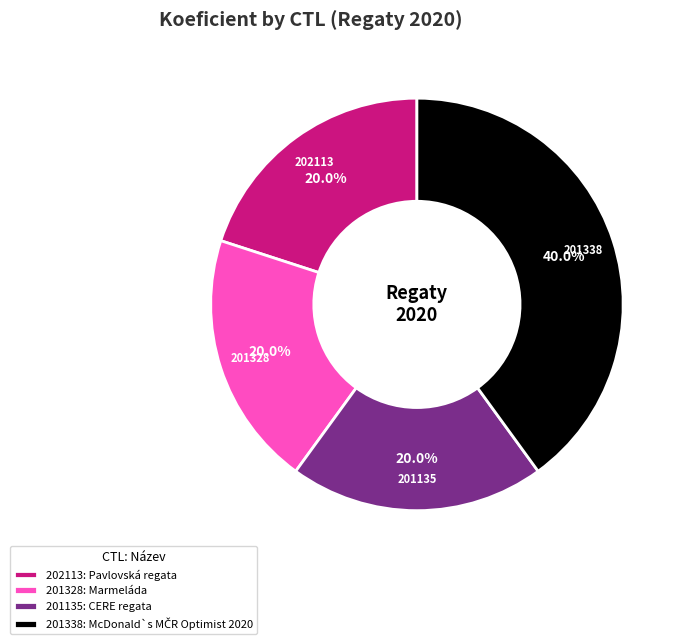

Is there any slice that represents more than half of the pie?

No